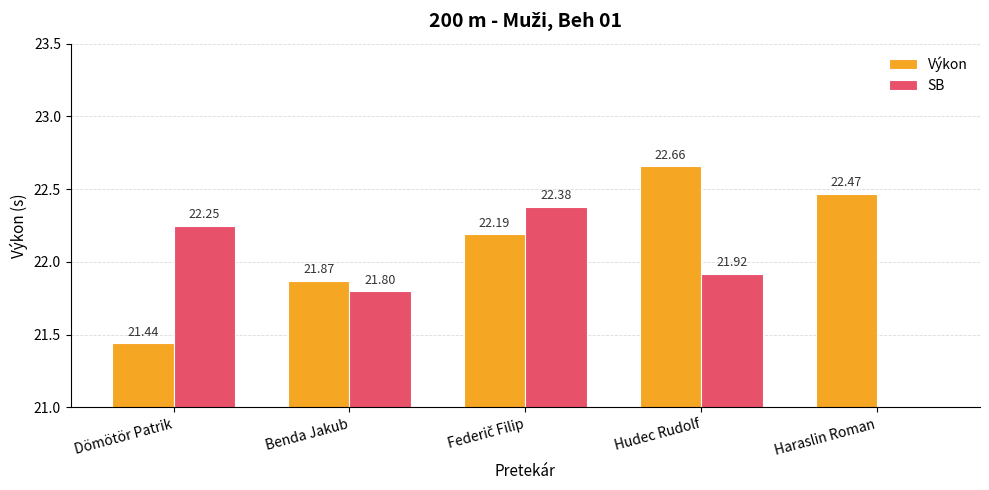

Reading left to right, transcribe all the data shown in this chart.

Výkon: 21.4	21.9	22.2	22.7	22.5
SB: 22.2	21.8	22.4	21.9	0.0